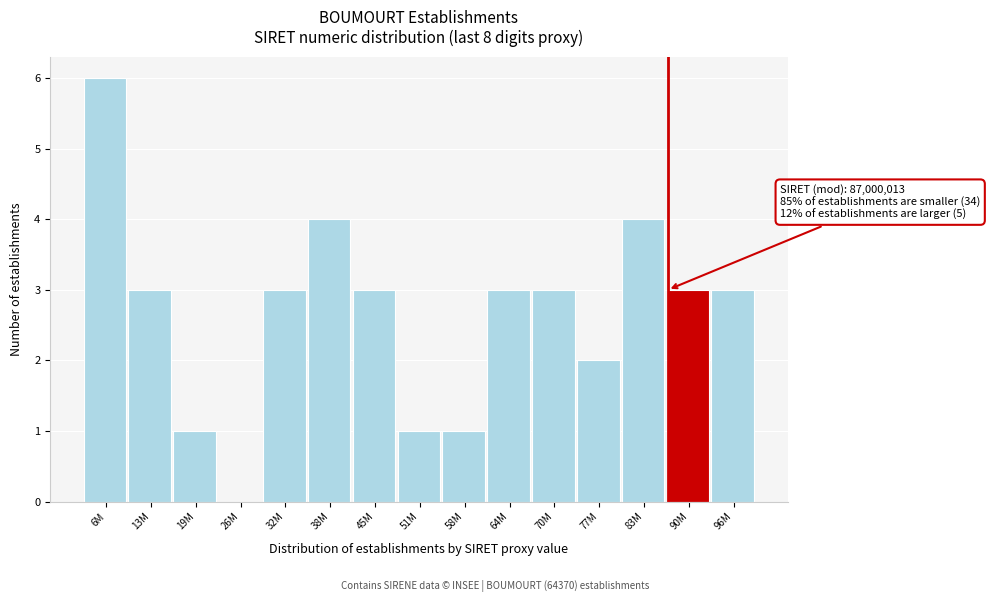

Reading left to right, extract all data points from this chart.

6M=6	13M=3	19M=1	26M=0	32M=3	38M=4	45M=3	51M=1	58M=1	64M=3	70M=3	77M=2	83M=4	90M=3	96M=3